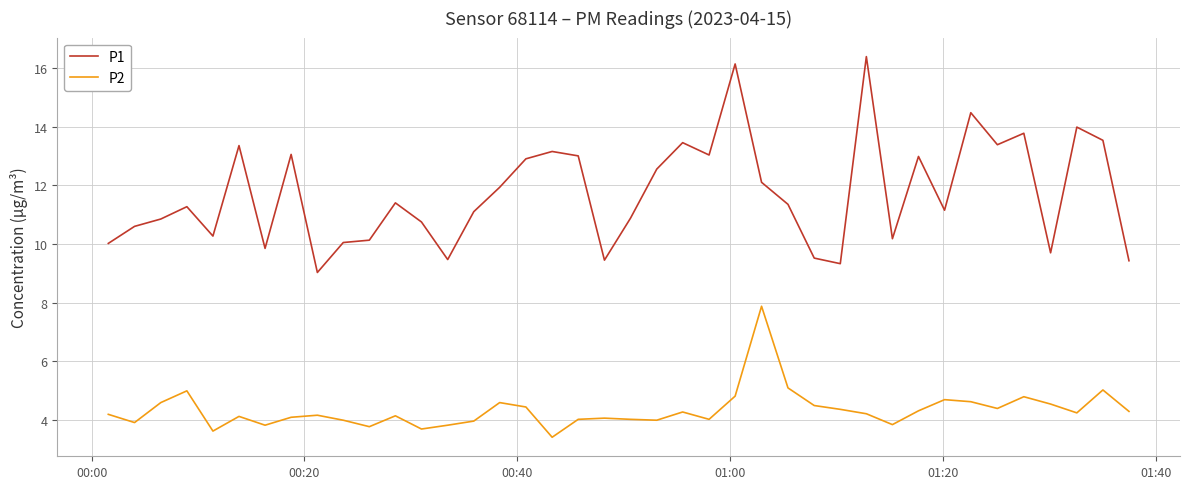

What are all the series names shown in the legend?

P1, P2